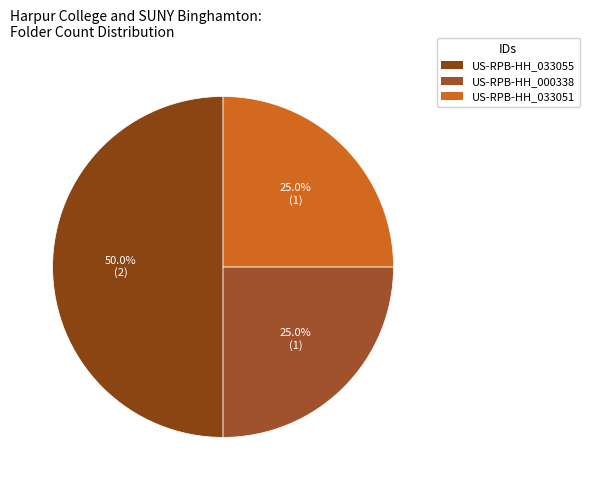

To the nearest percent, what is the combined percentage of US-RPB-HH_033055 and US-RPB-HH_000338?

75%